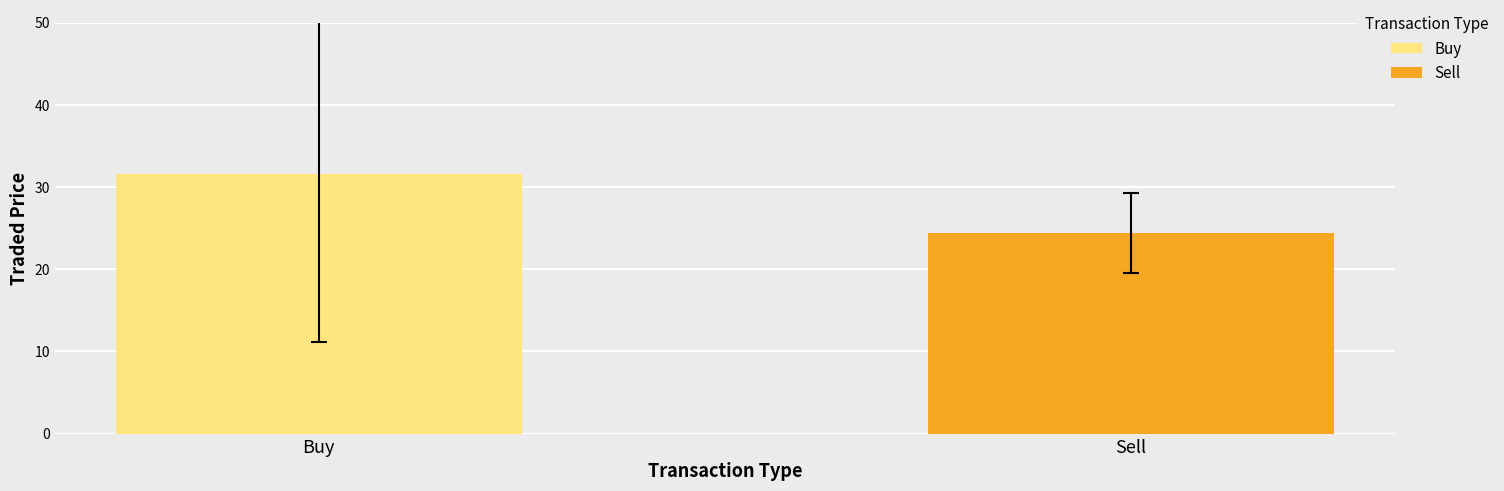

What is the minimum value shown in the chart?

24.4